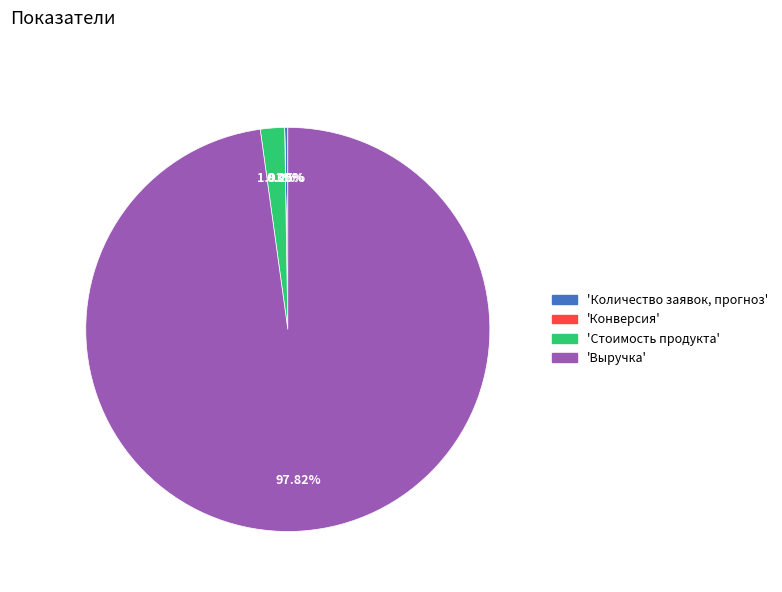

What is the total percentage of Количество заявок, прогноз and Выручка?

98.1%